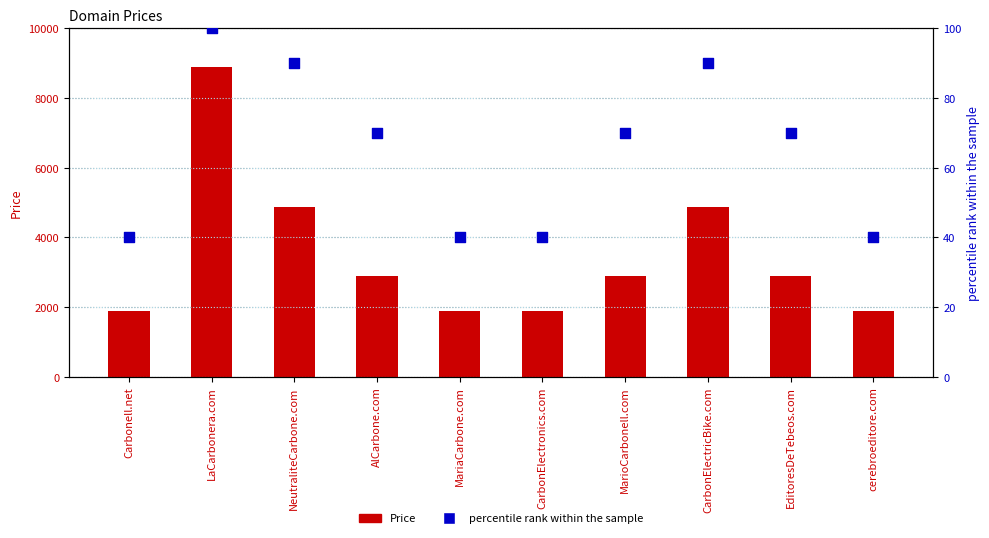

Which series contains the lowest Y value?

percentile rank within the sample